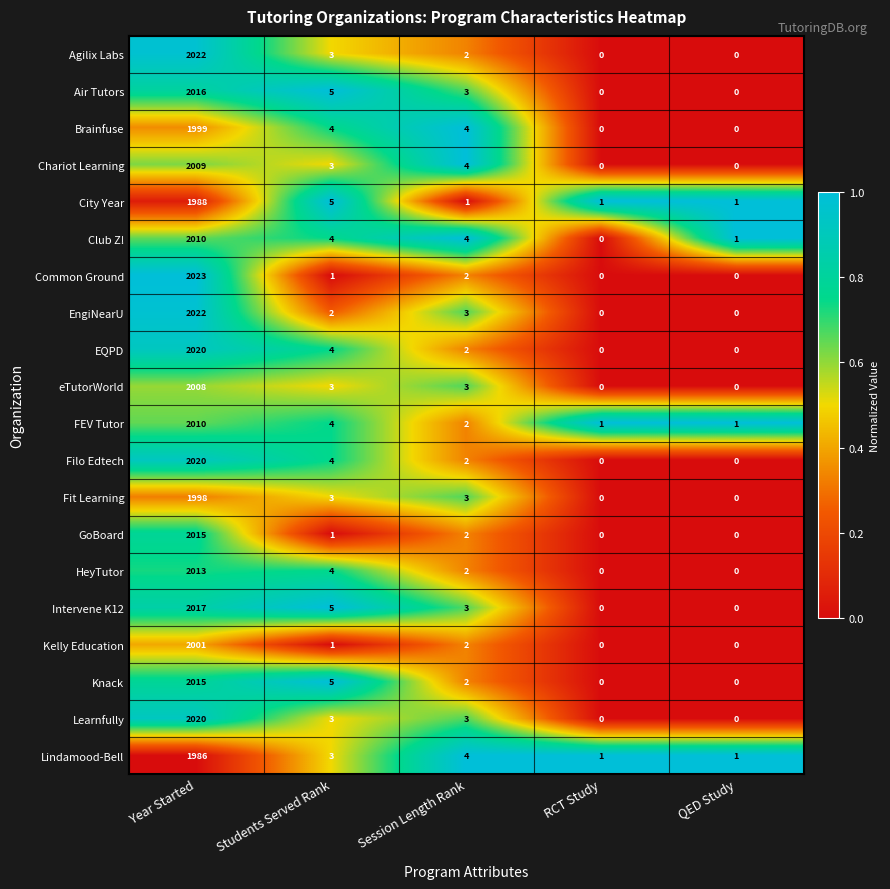

What is the spread (max minus min) of values at QED Study?

1